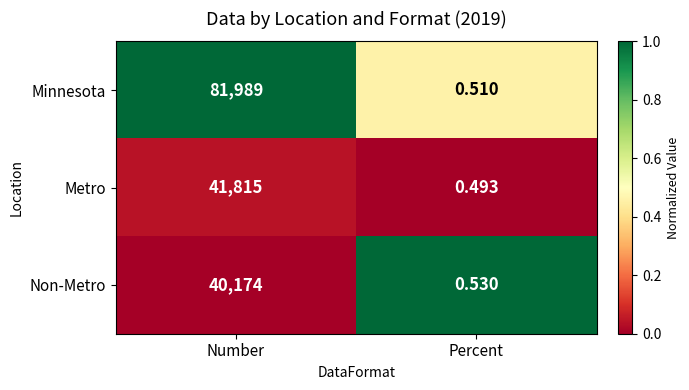

Count the number of categories in the chart.

2